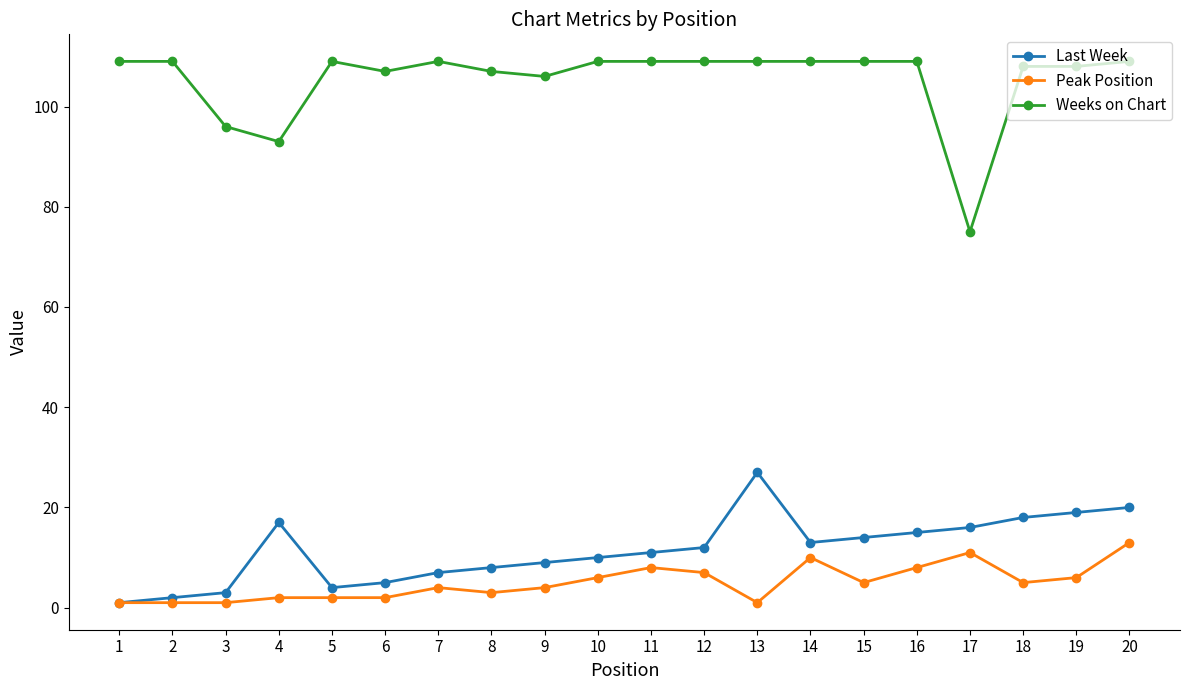

At which label is Last Week closest to 14?

15